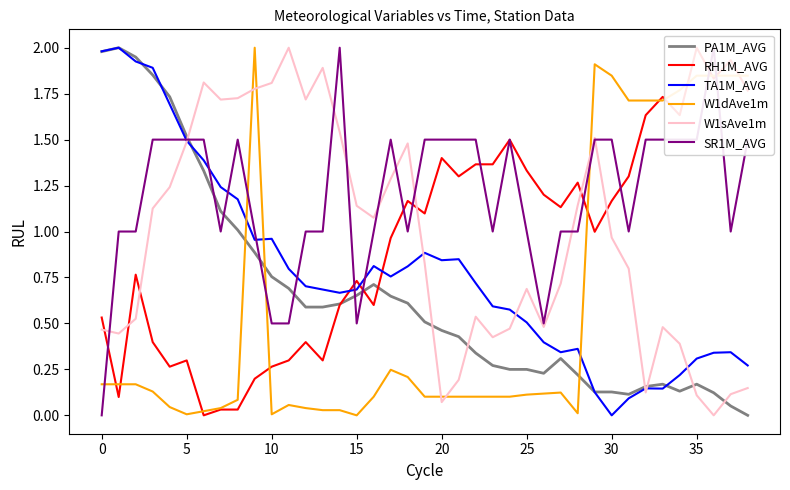

Does the chart display data point markers on the line(s)?

No